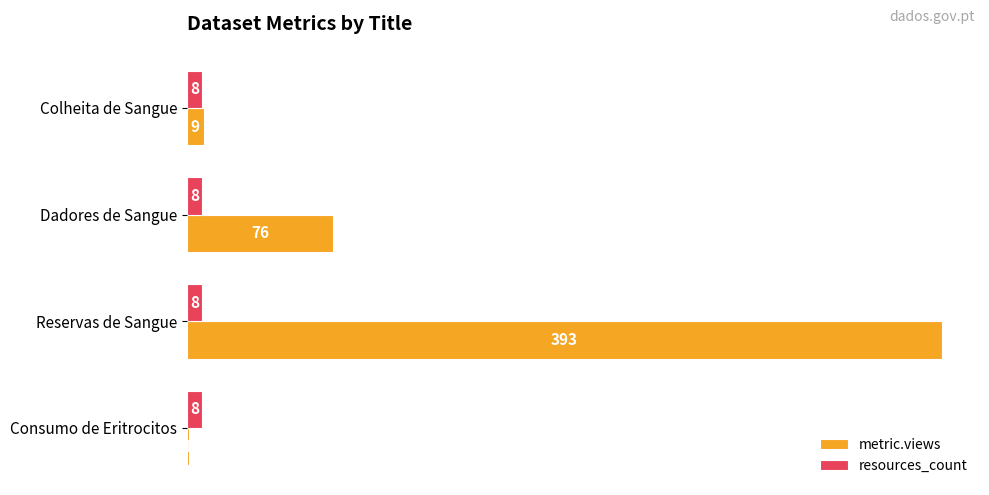

At which category is the sum across all series the highest?

Reservas de Sangue